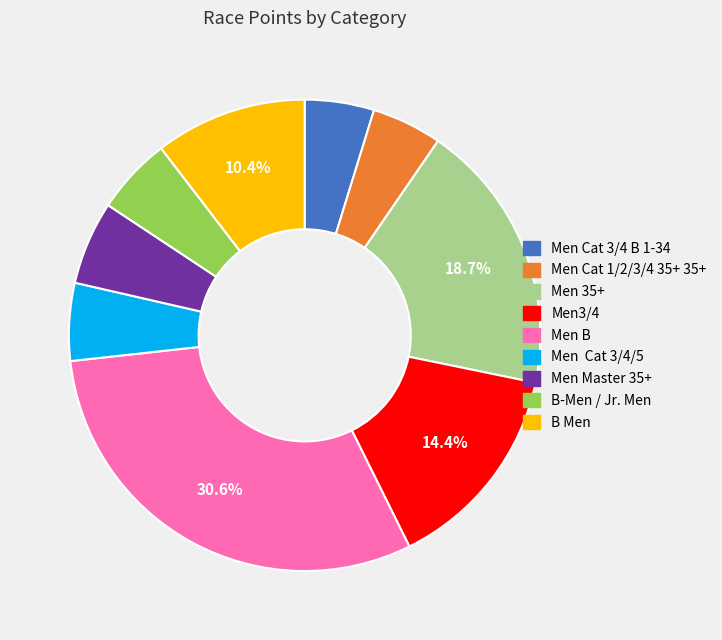

Between B-Men / Jr. Men and Men3/4, which is larger?

Men3/4